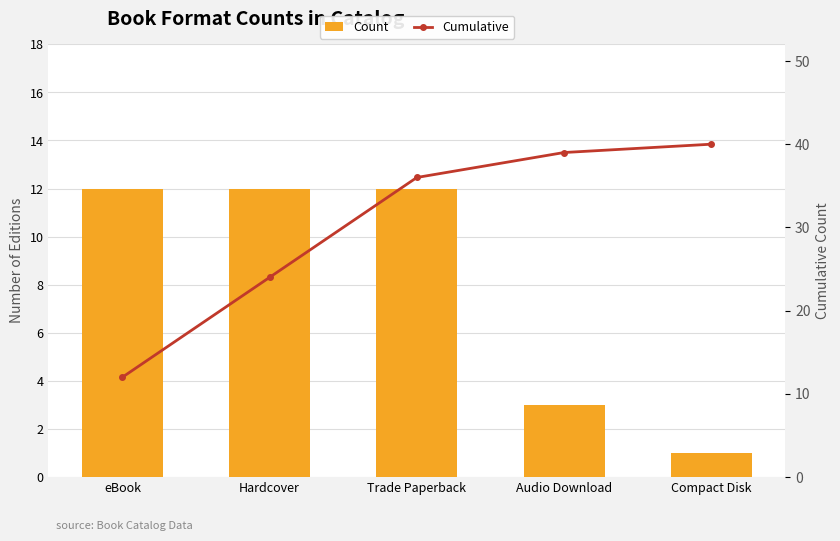

Rank the series at Trade Paperback from lowest to highest value.

Count, Cumulative